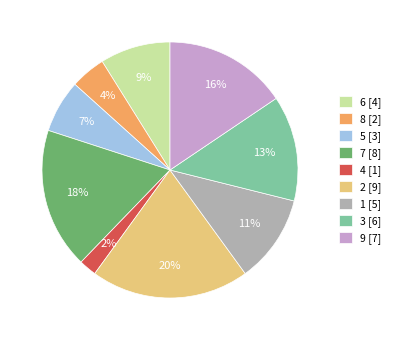

To the nearest percent, what percentage of the pie is 2?

20%